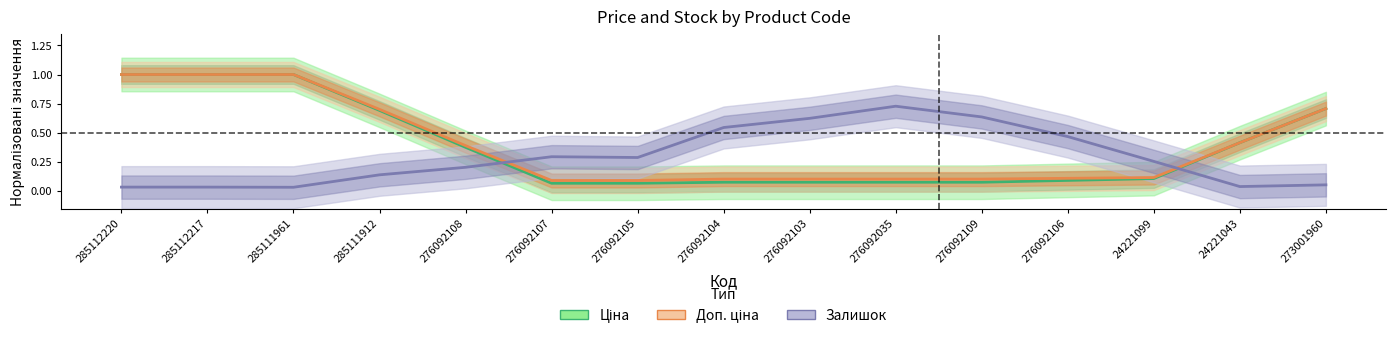

At which label is Ціна closest to 0?

276092107